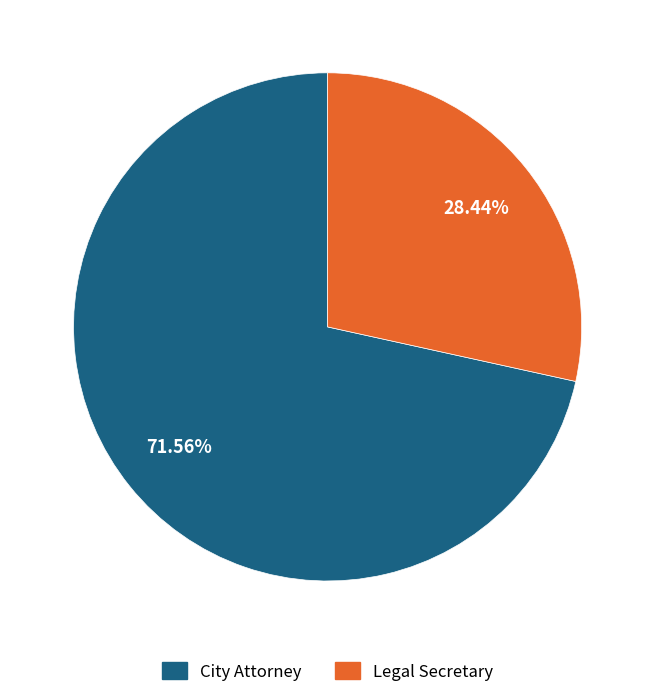

Which slice is the largest?

City Attorney